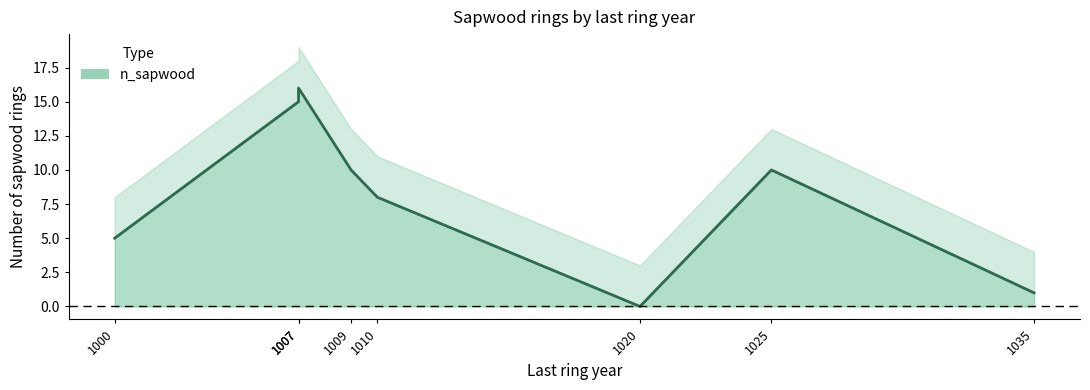

List the labels in order of value, largest first.

1007, 1007, 1009, 1025, 1010, 1000, 1035, 1020